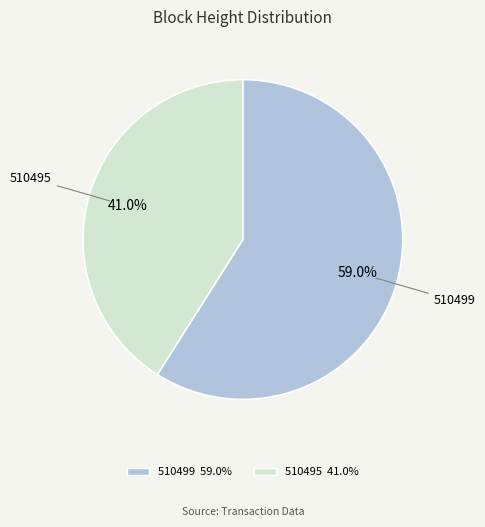

To the nearest percent, what portion does 510499 represent?

59%